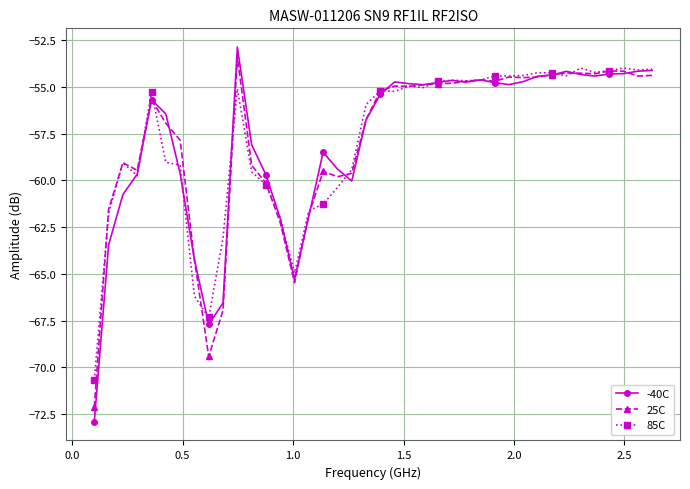

Which series has the largest range (max minus min)?

-40C